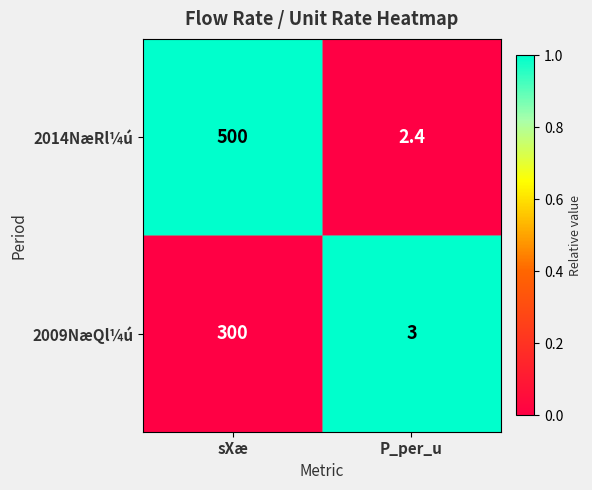

At which category is the sum across all series the highest?

sXæ